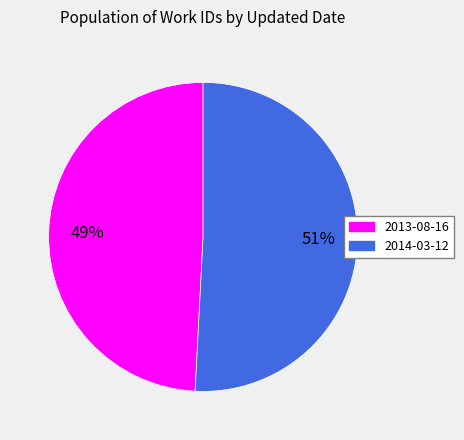

To the nearest percent, what is the average slice percentage?

50%